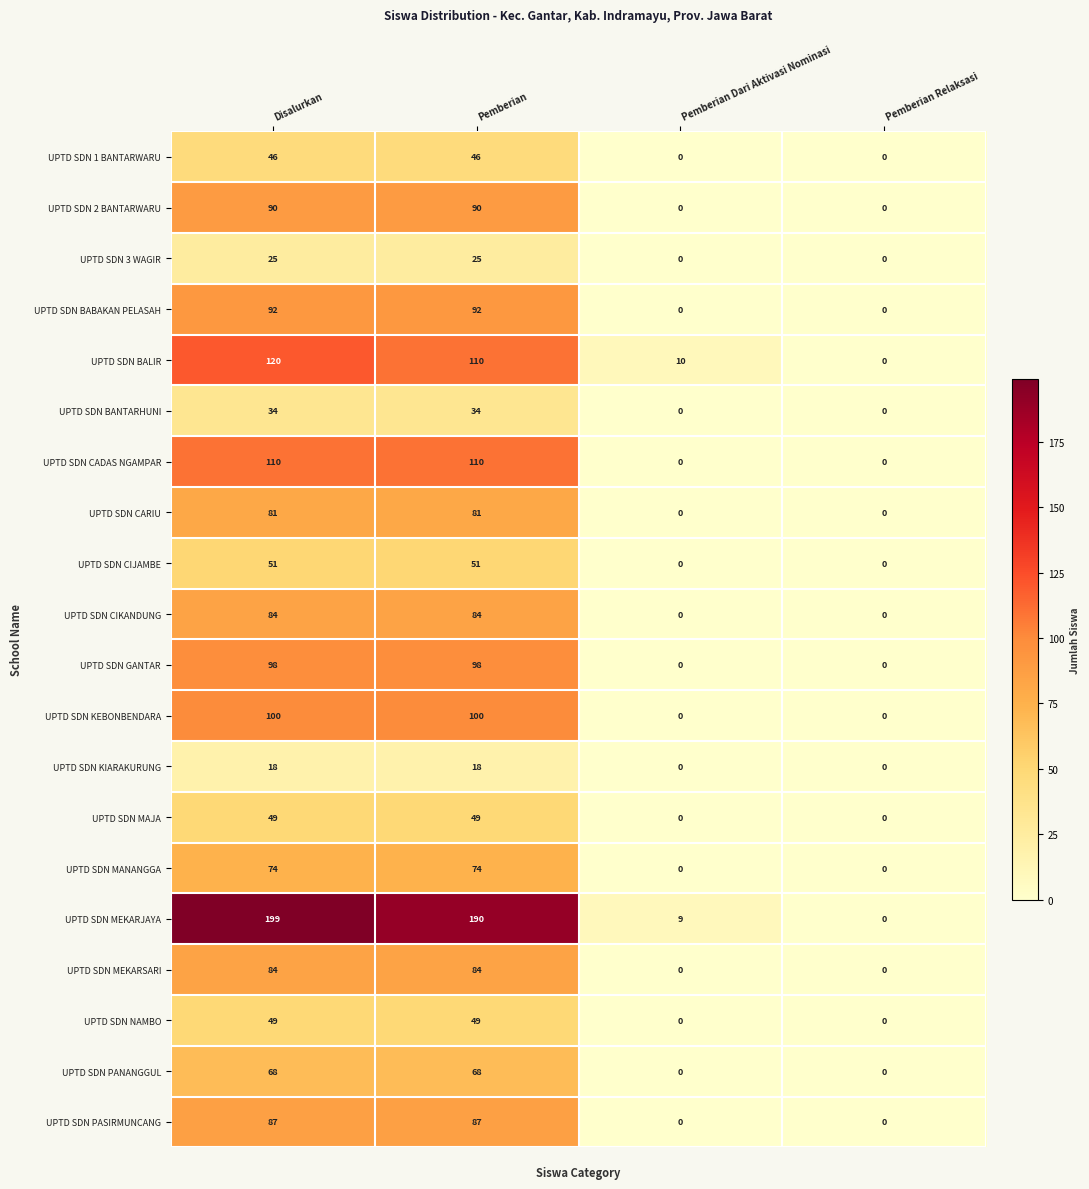

At which category is the sum across all series the highest?

Disalurkan